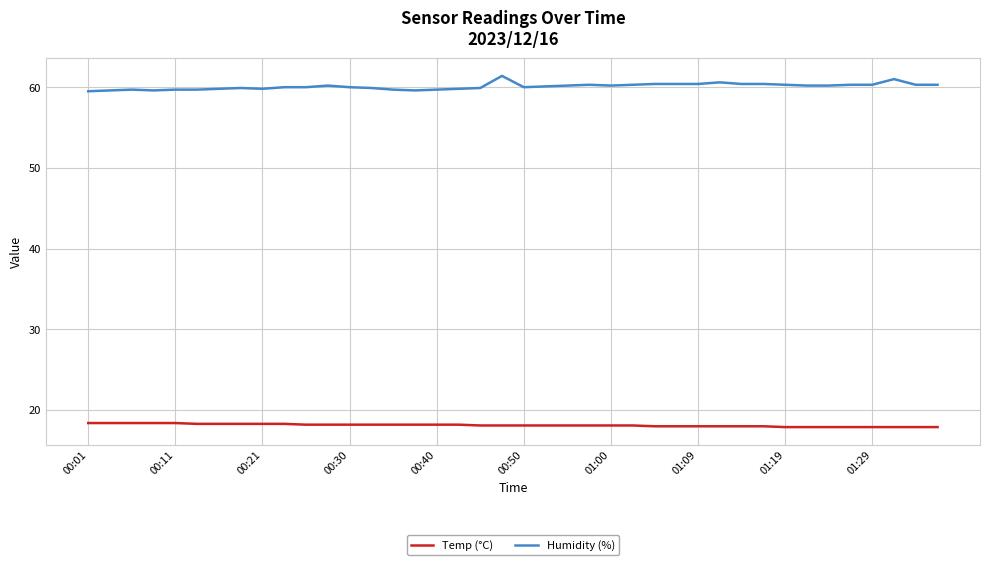

What is the highest value of the Temp (°C) series?

18.4